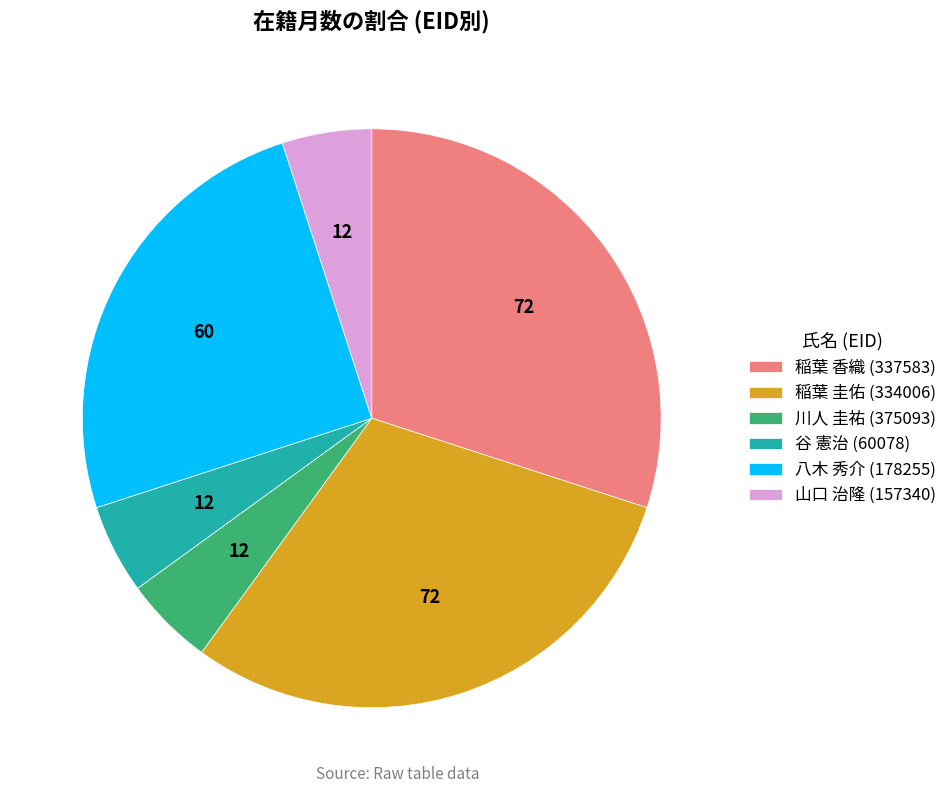

Is there any slice that represents more than half of the pie?

No